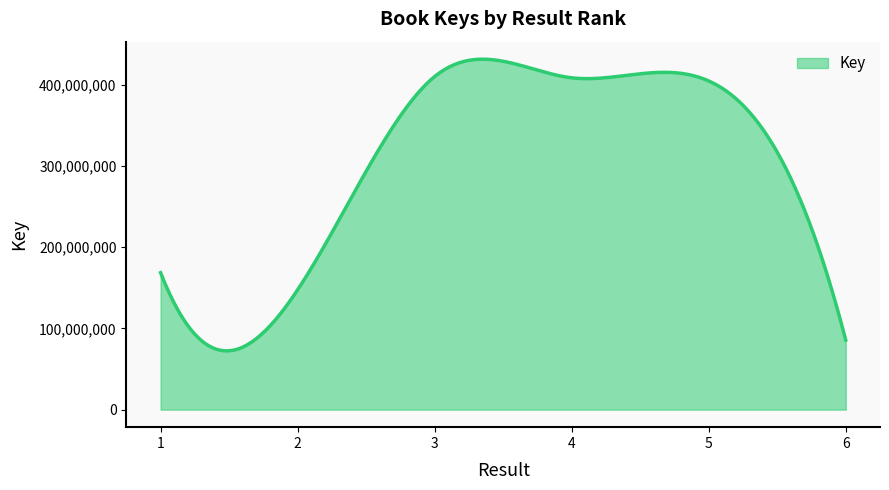

What is the difference between the maximum and minimum values?

359037673.0